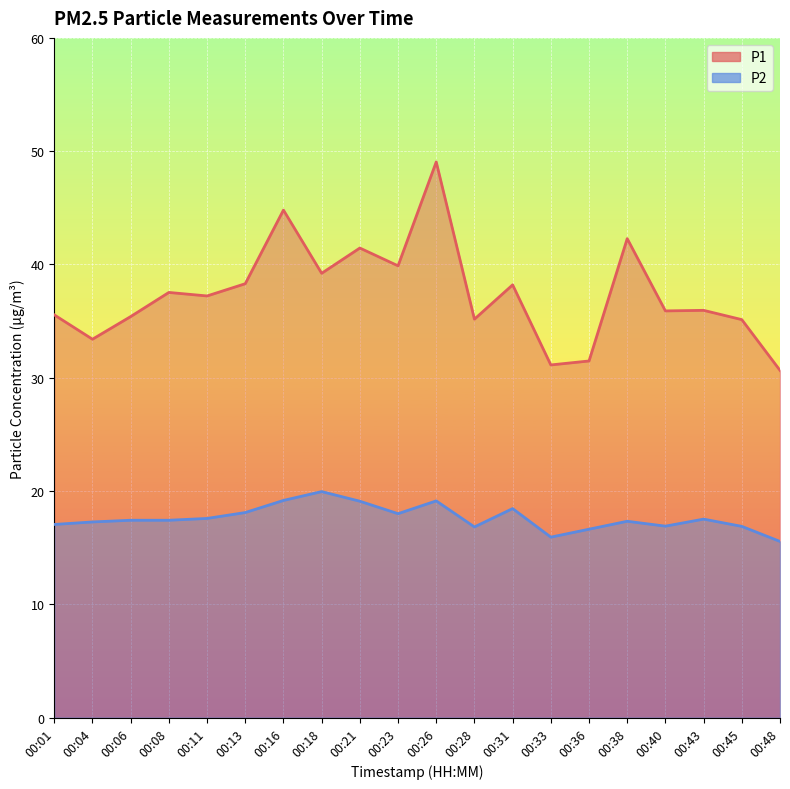

Is the value of P2 at 00:11 greater than the value of P1 at 00:06?

No